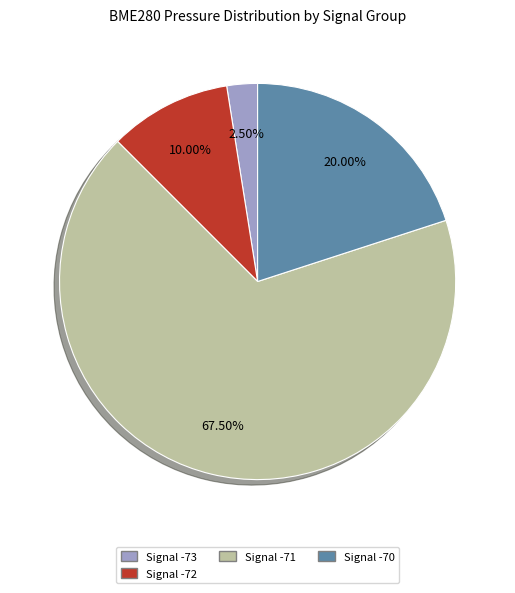

Count the number of slices in the pie.

4